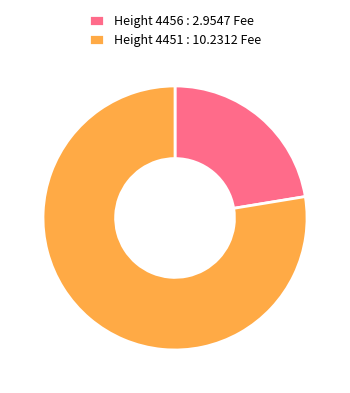

Which slice represents more than half of the pie?

Height 4451 : 10.2312 Fee